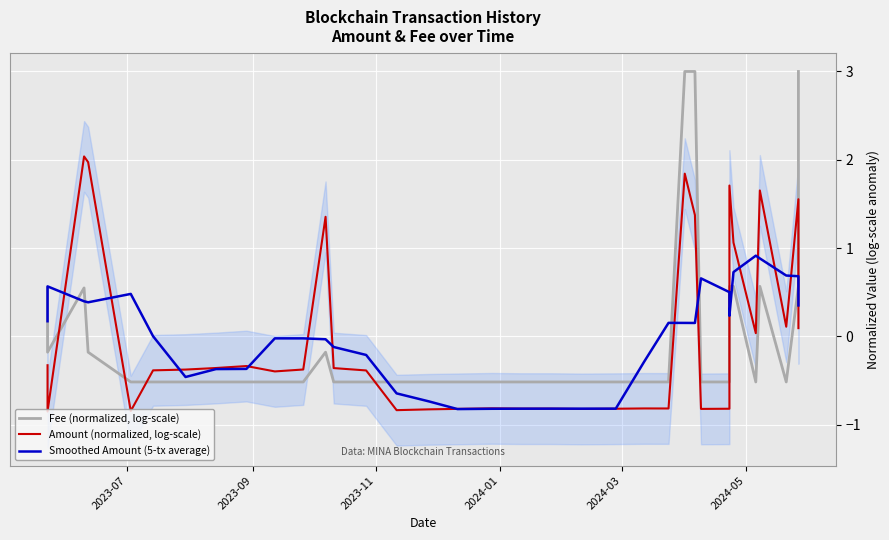

How many interior local peaks does the Amount (normalized, log-scale) series have?

9